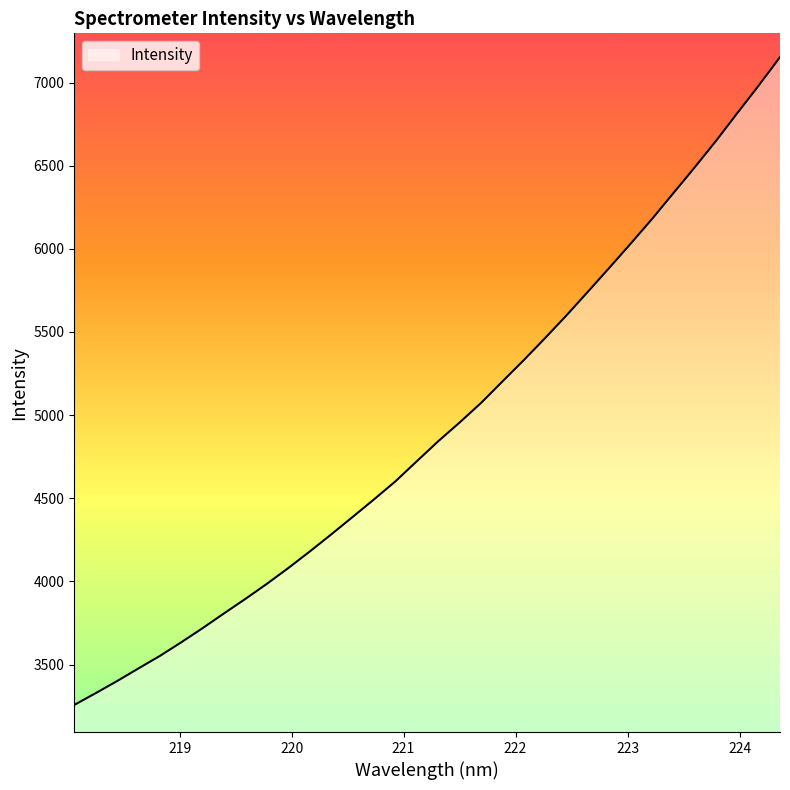

What is the smallest value displayed?

3257.7